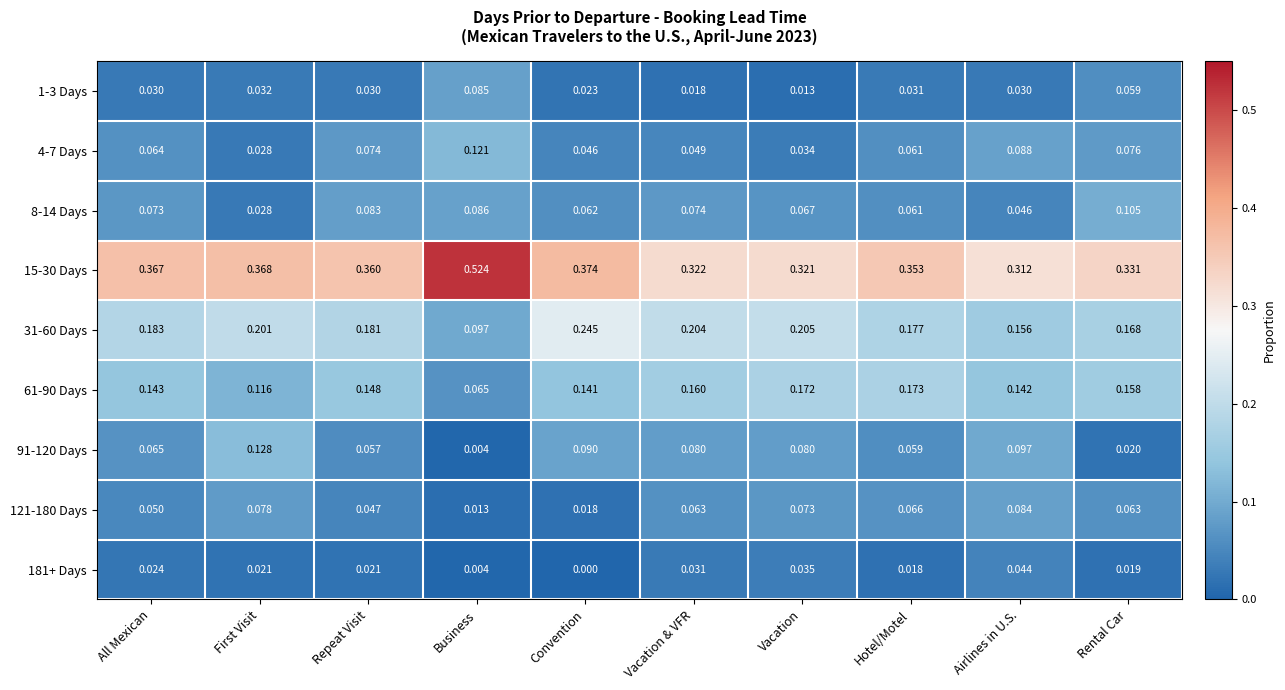

Which category has the highest value in the 181+ Days series?

Airlines in U.S.